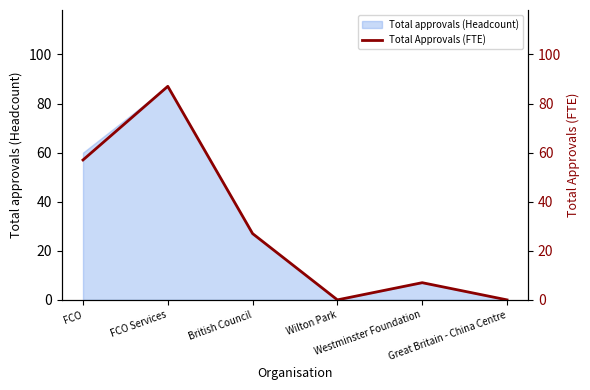

Reading right to left, list all the values displayed in this chart.

Great Britain - China Centre=0	Westminster Foundation=7	Wilton Park=0	British Council=27	FCO Services=87	FCO=57